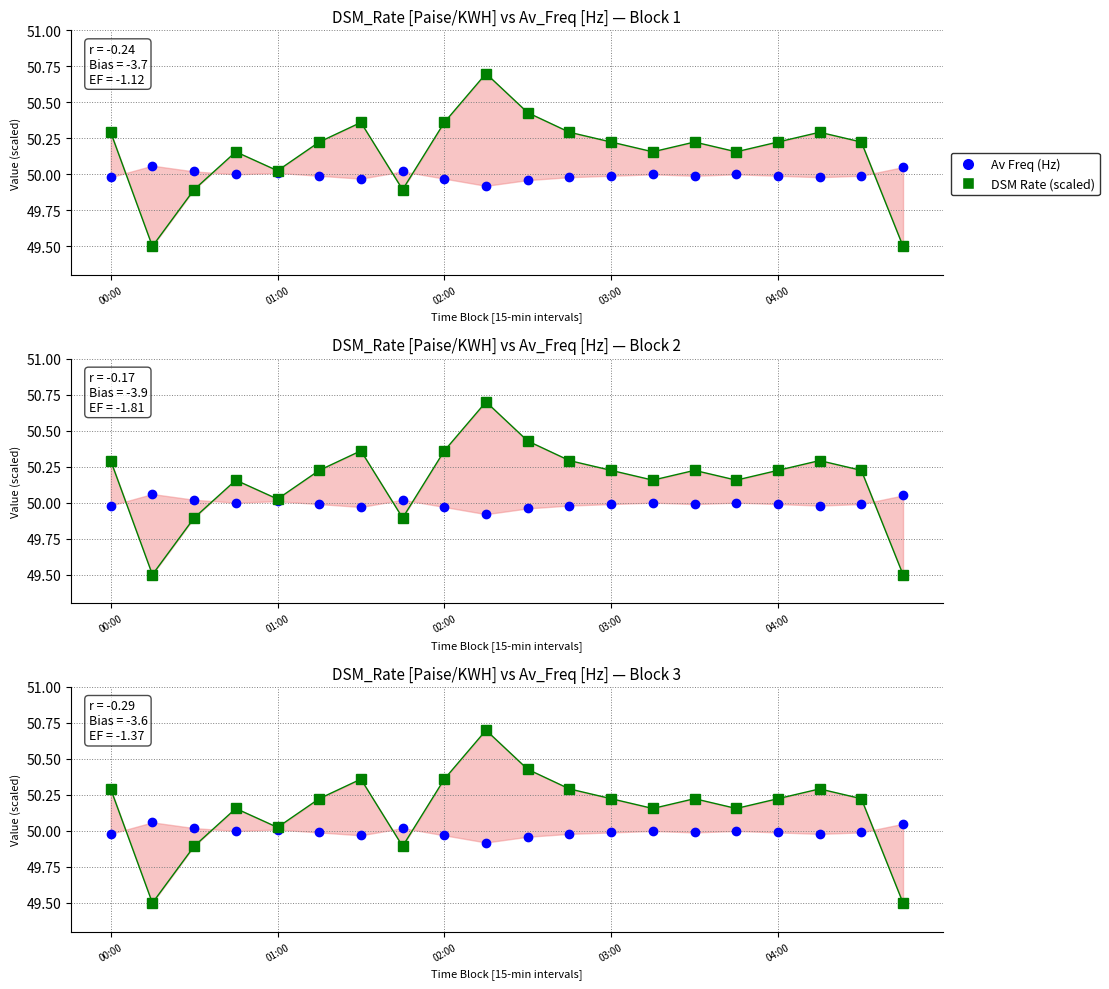

At 03:00, list the series in order from largest to smallest.

DSM Rate (scaled), Av Freq (Hz)